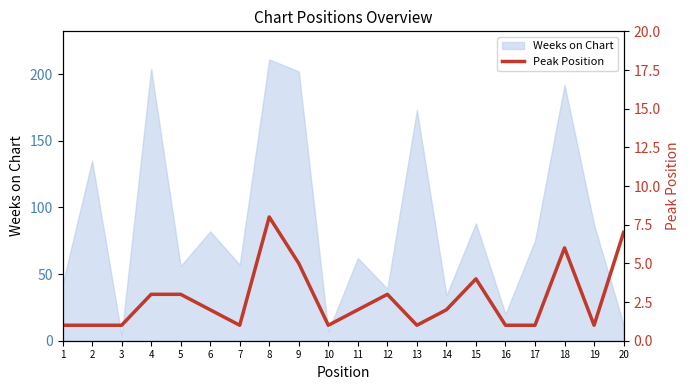

The value of Weeks on Chart at 5 is 28. True or false?

False